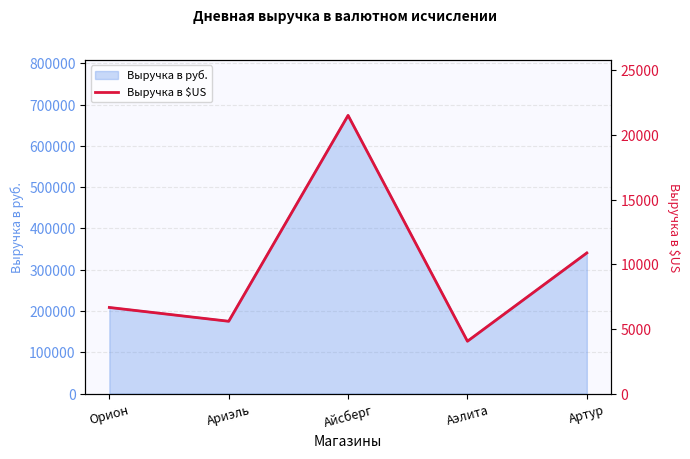

What is the ratio of the value at Айсберг to the value at Артур?

2.0